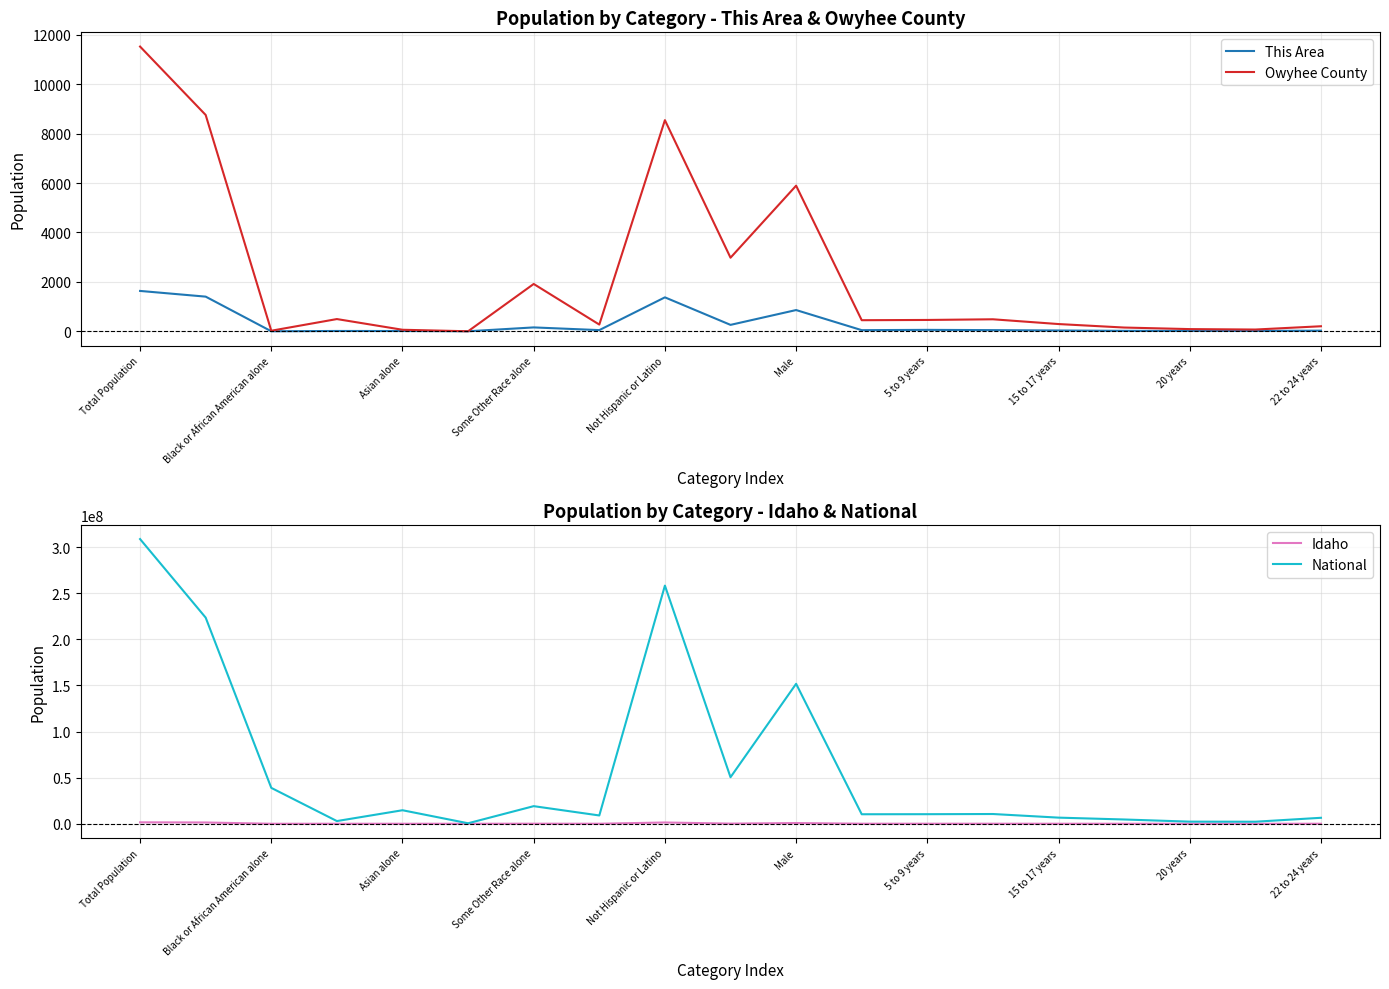

The Owyhee County series shows 2 at Male. True or false?

False